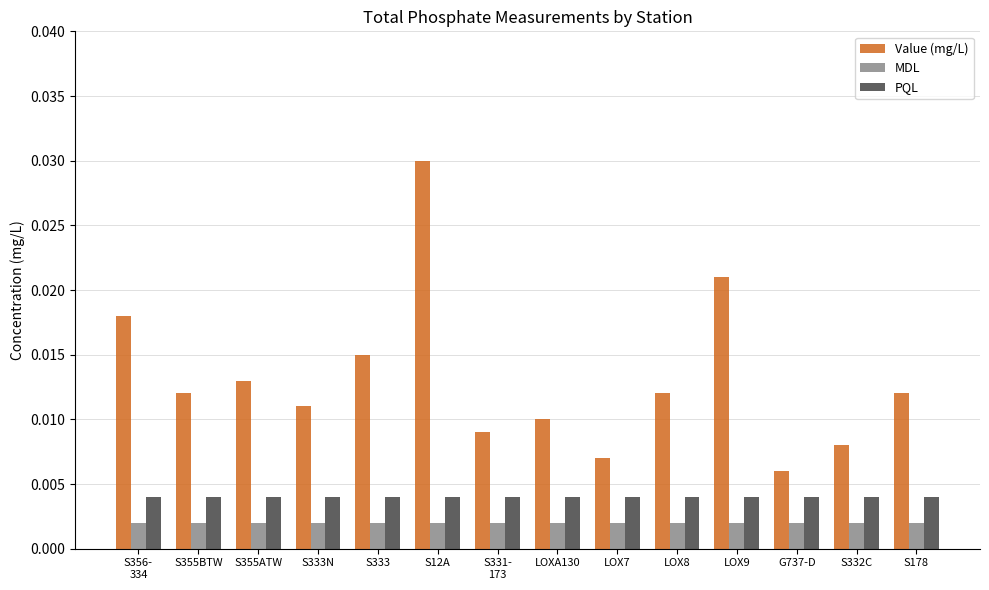

At how many categories does at least one series exceed 0?

14